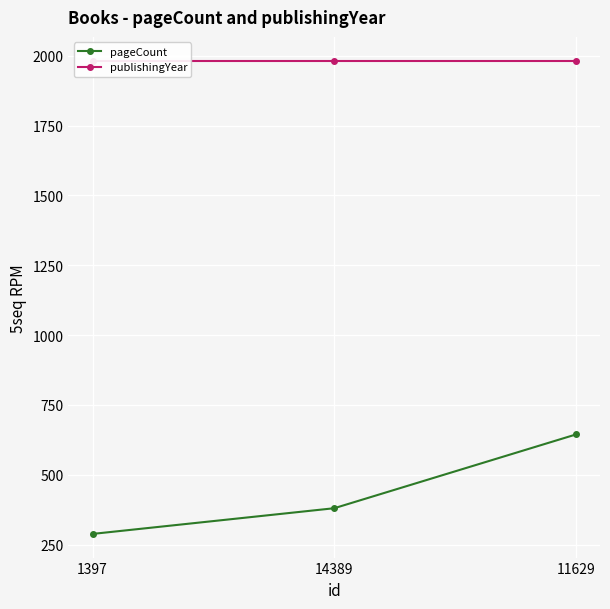

What is the label of the 2nd point from the left?

14389